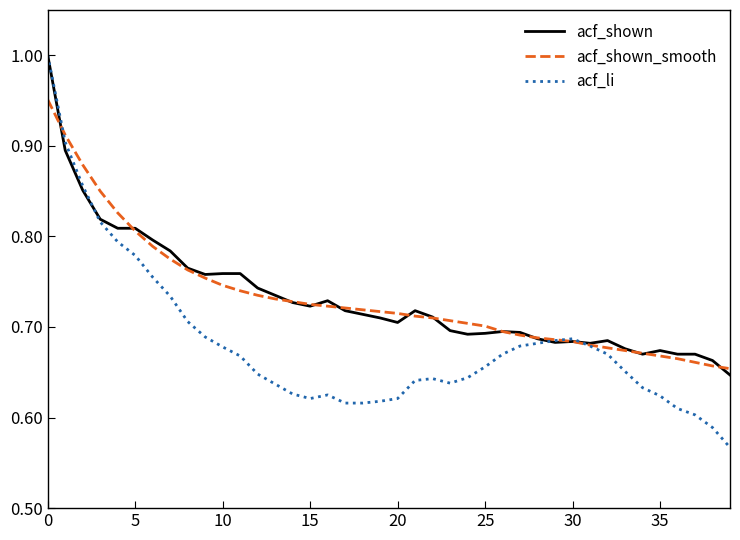

Which series ends up on top after the final intersection of acf_shown_smooth and acf_li?

acf_shown_smooth